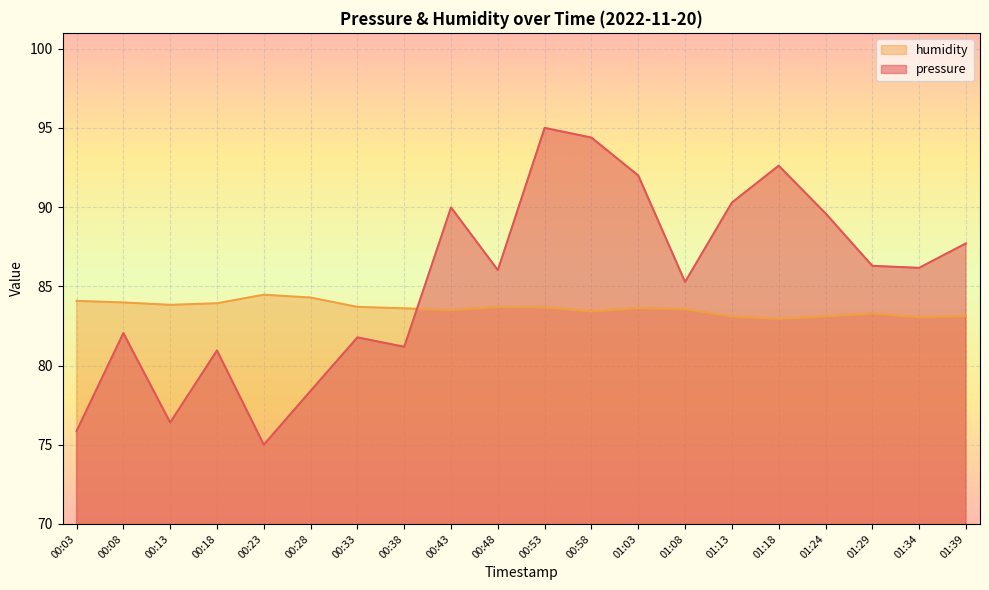

What is the sum of the pressure values at 00:58 and 00:23?

169.4